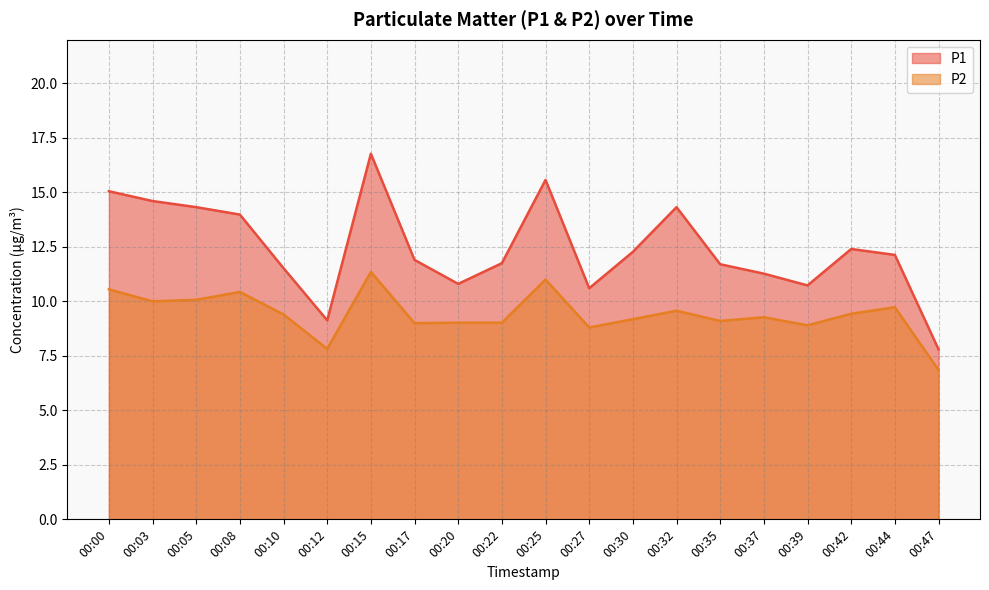

At 00:00, list the series in order from smallest to largest.

P2, P1